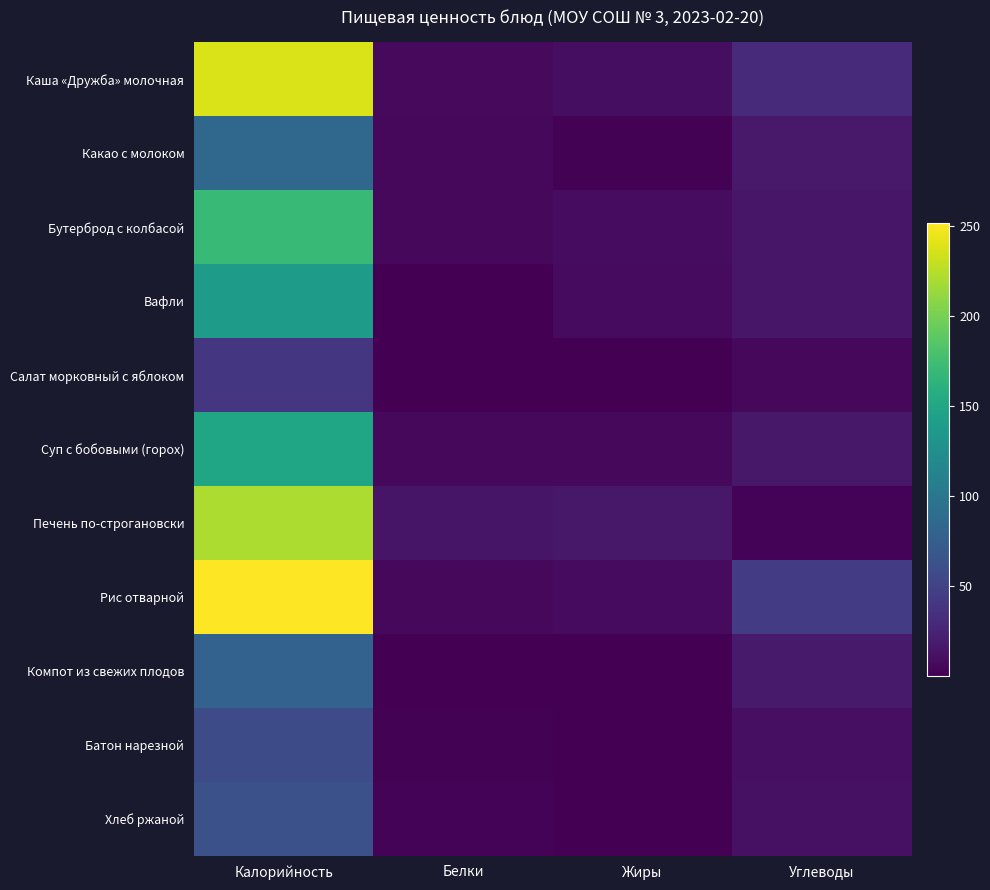

Rank the series at Жиры from highest to lowest value.

Печень по-строгановски, Каша «Дружба» молочная, Бутерброд с колбасой, Вафли, Рис отварной, Суп с бобовыми (горох), Какао с молоком, Хлеб ржаной, Батон нарезной, Компот из свежих плодов, Салат морковный с яблоком